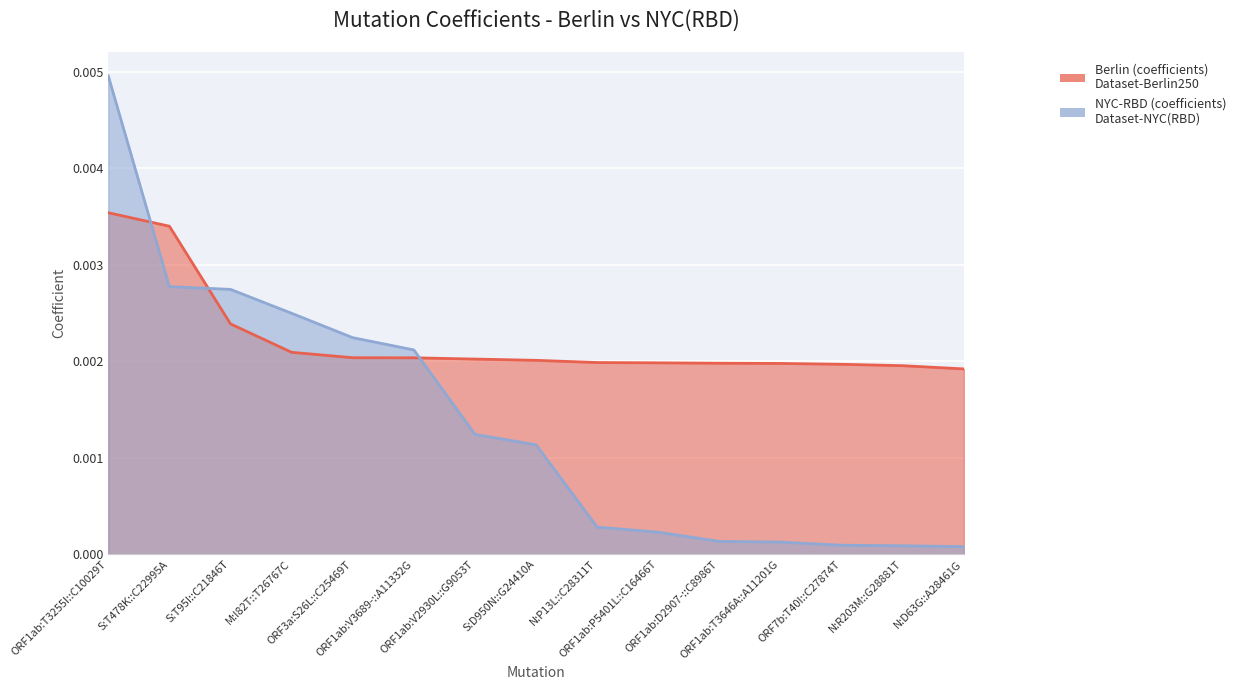

List the series in order of their peak value, highest first.

NYC-RBD (coefficients), Berlin (coefficients)